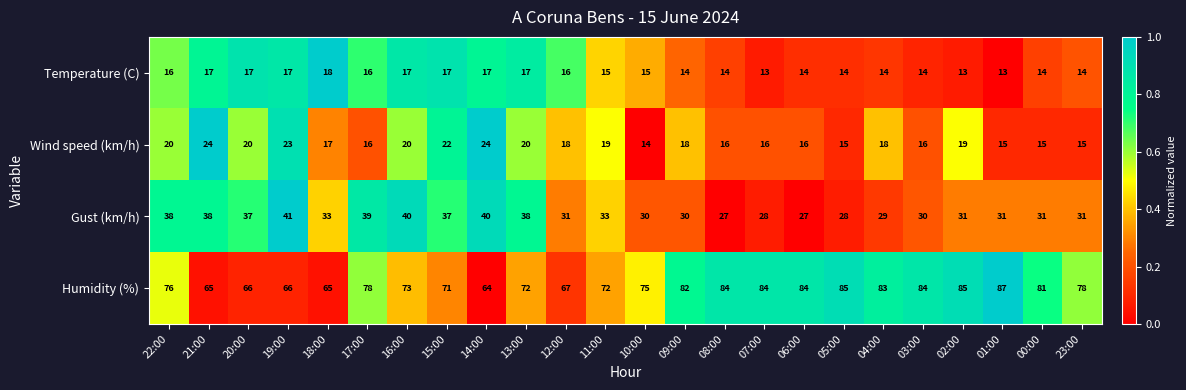

What is the minimum value for Gust (km/h)?

27